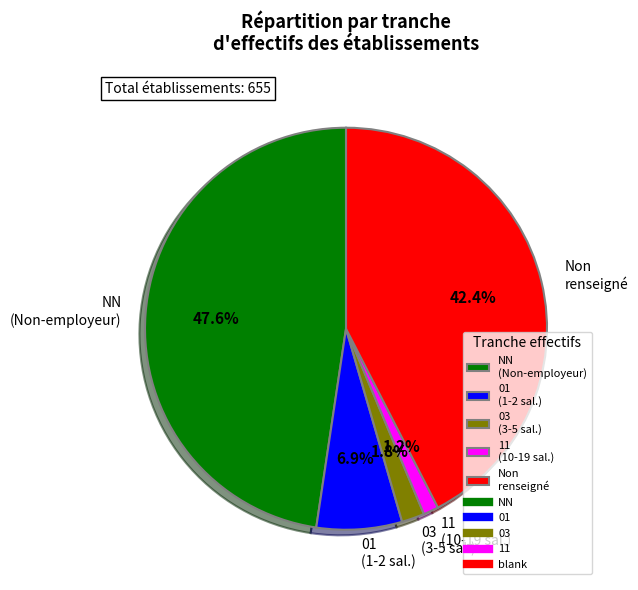

Do 11 (10-19 sal.) and Non renseigné together represent more than half of the pie?

No